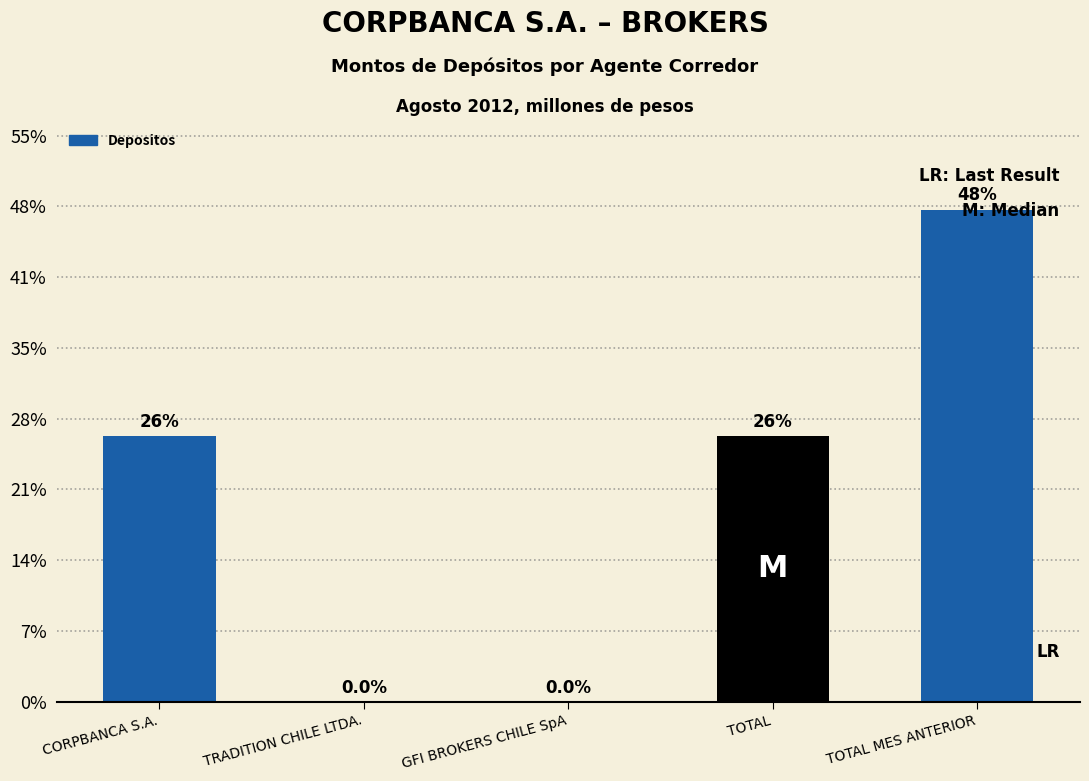

Does the chart contain any negative values?

No